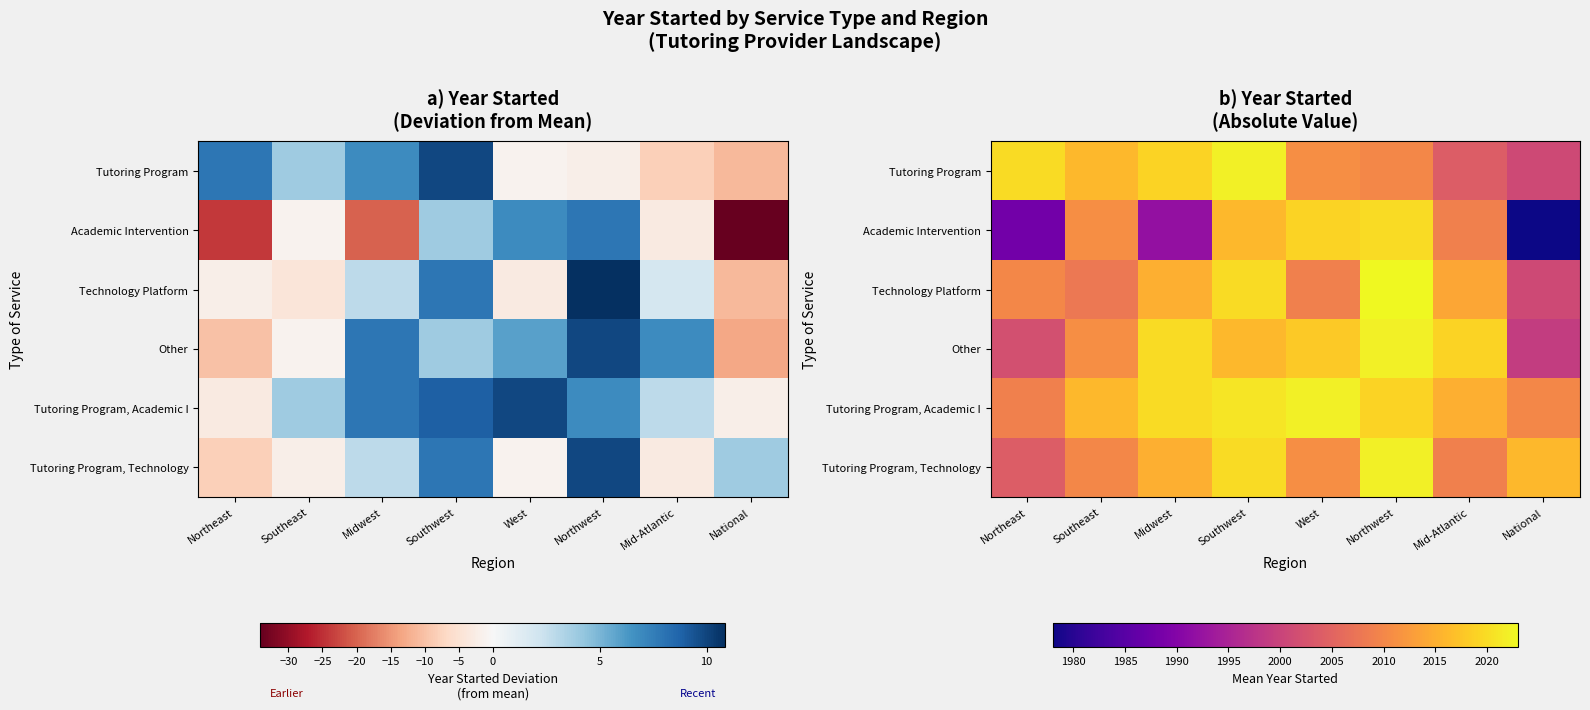

What is the average value of the Tutoring Program, Technology series?

2013